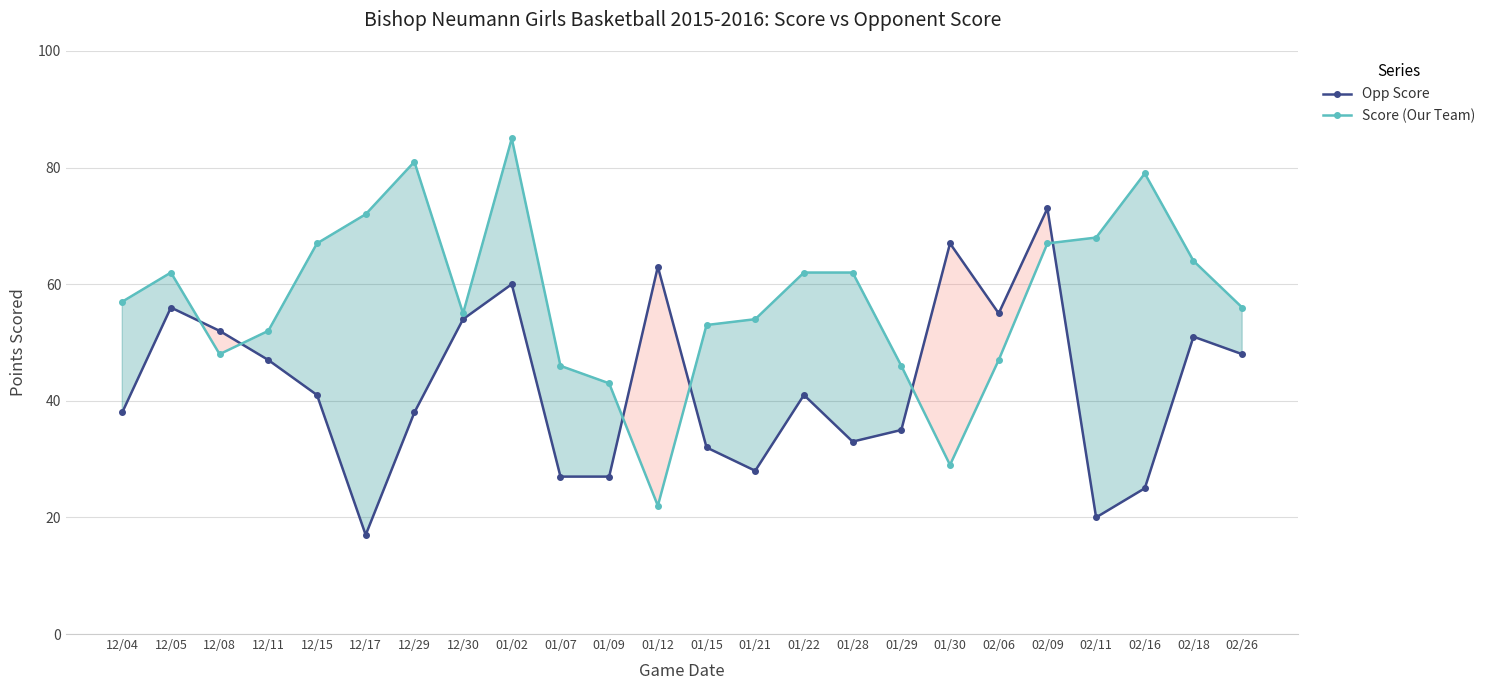

What is the difference between the highest and lowest values at 02/09?

6